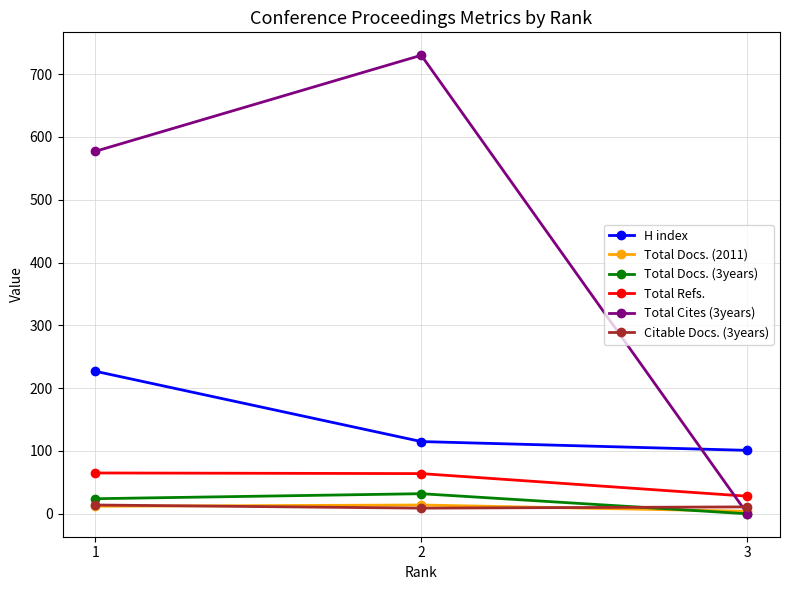

List the labels in order of Total Docs. (3years) value, smallest first.

3, 1, 2